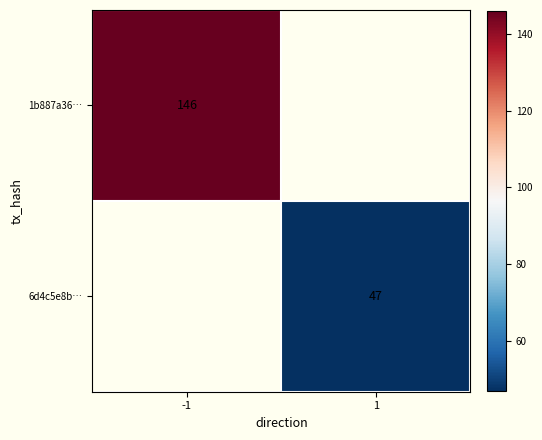

Is the value of 6d4c5e8b… at 1 greater than the value of 1b887a36… at -1?

No